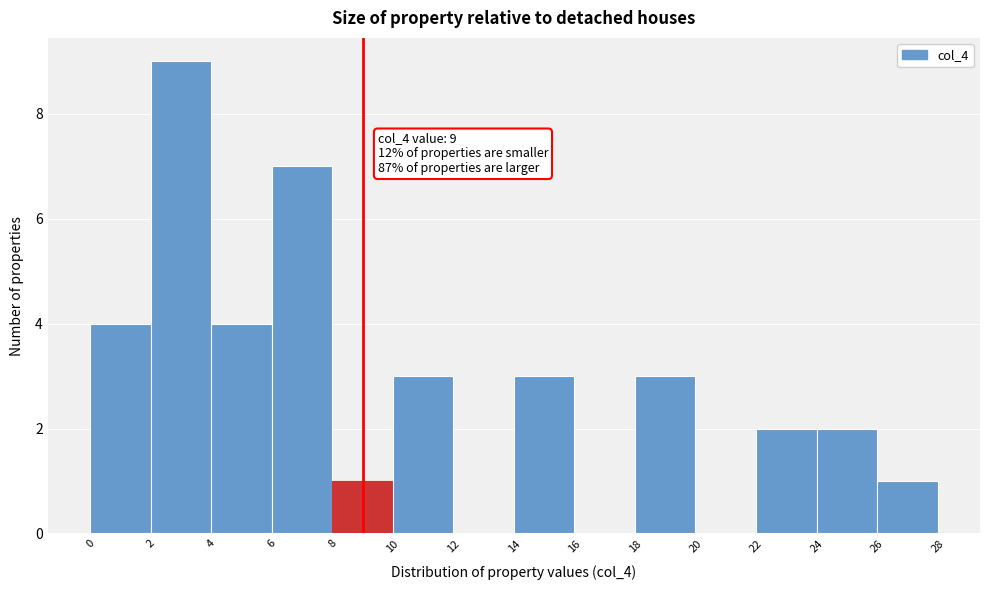

Which range on the x-axis has the tallest bar?

2 to 4